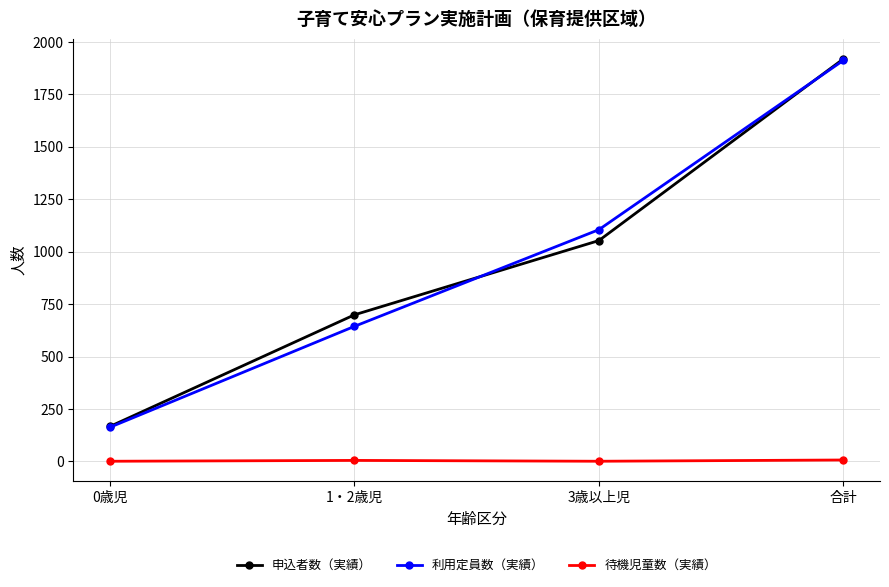

How many values in the 申込者数（実績） series are below 1053?

2